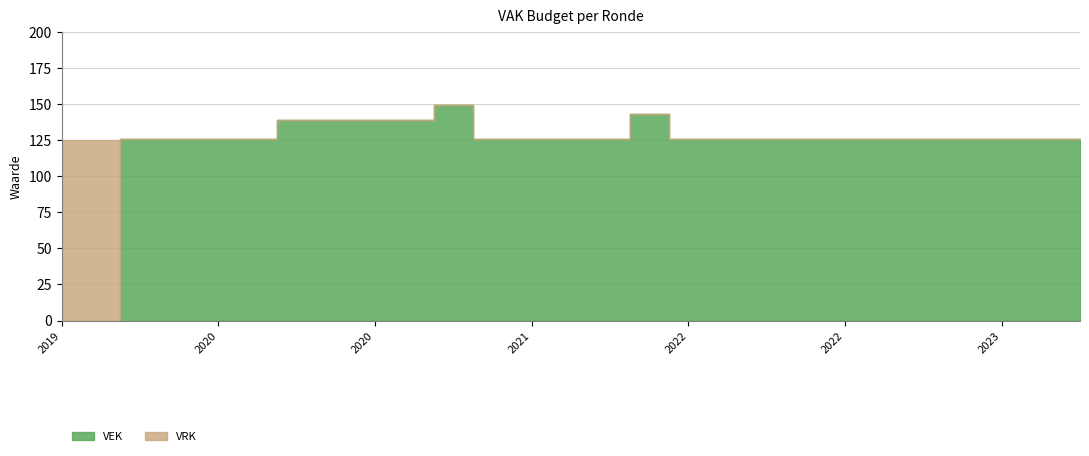

True or false: VRK and VEK intersect in this chart.

True